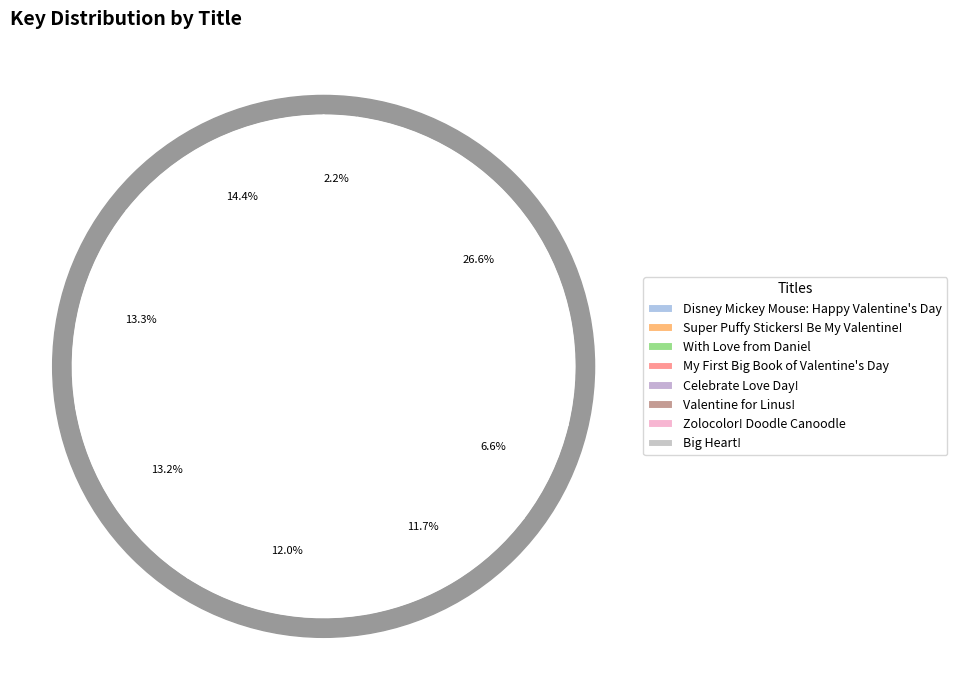

Between Big Heart! and With Love from Daniel, which is larger?

With Love from Daniel